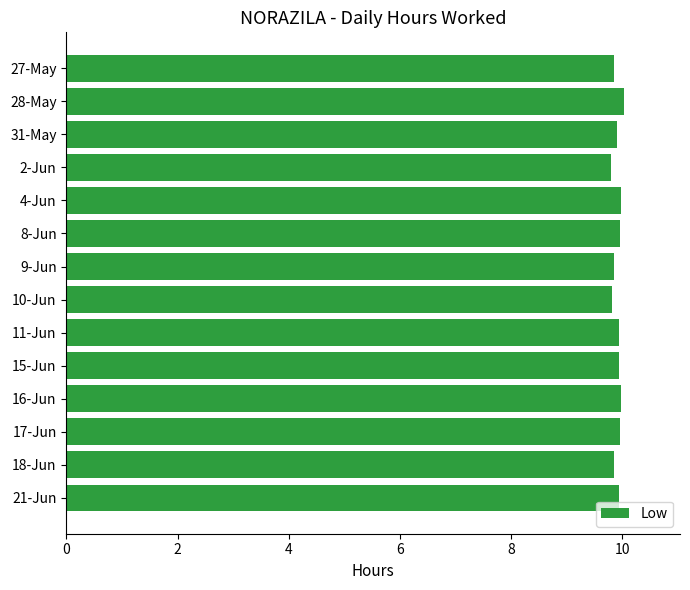

What is the label of the 6th bar from the top?

8-Jun